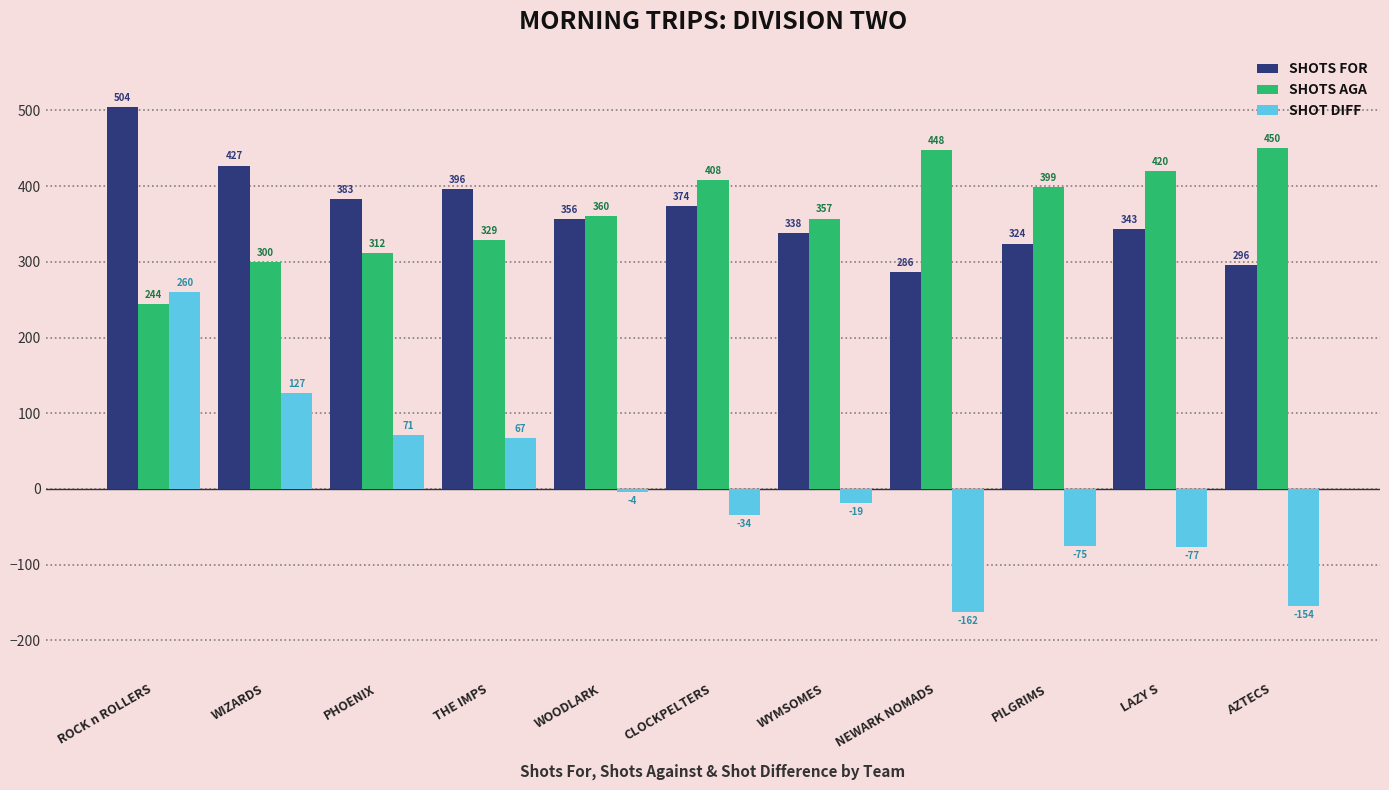

Which series changed the most between WOODLARK and NEWARK NOMADS?

SHOT DIFF